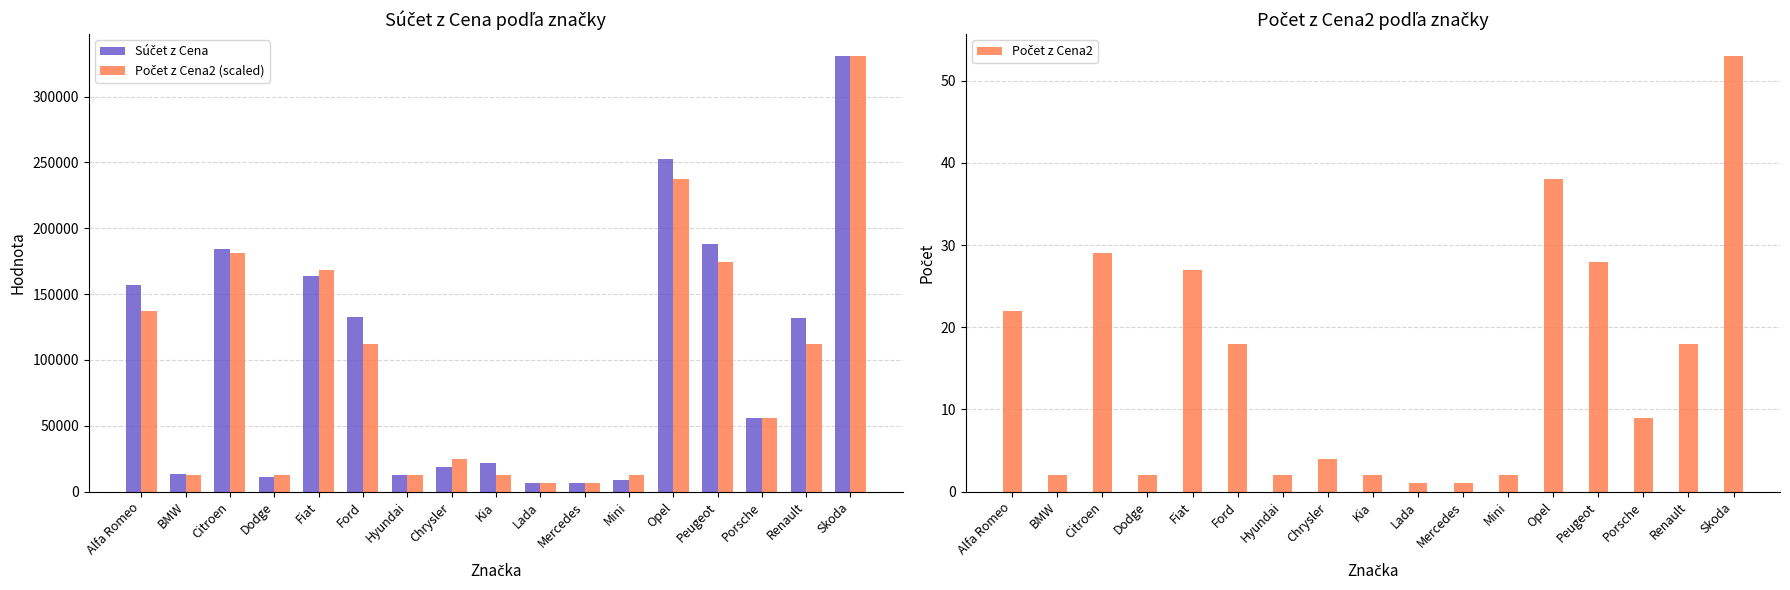

What is the total value across all series at Peugeot?

363057.4